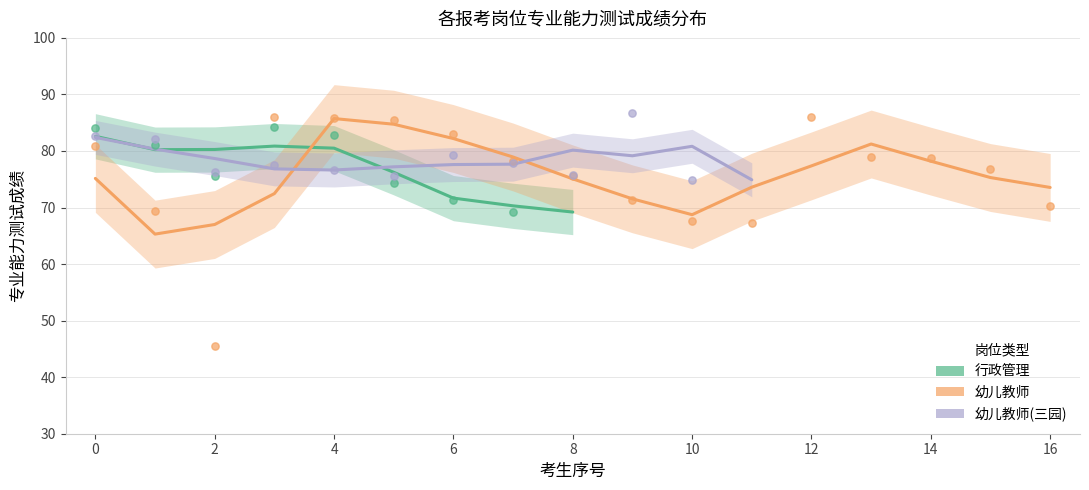

What are all the series names shown in the legend?

行政管理, 幼儿教师, 幼儿教师(三园)